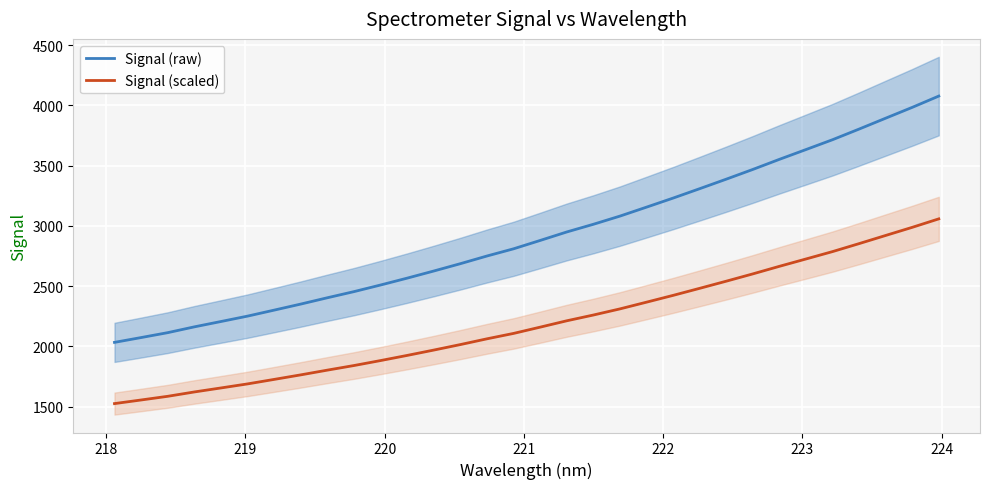

True or false: Signal (scaled) and Signal (raw) intersect in this chart.

False